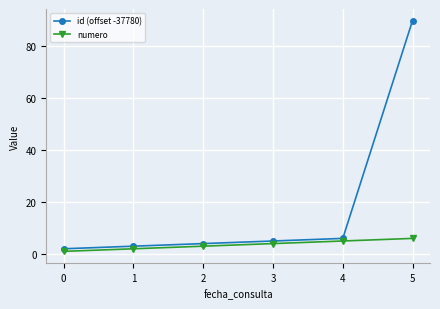

Which category has the highest value across all series?

5